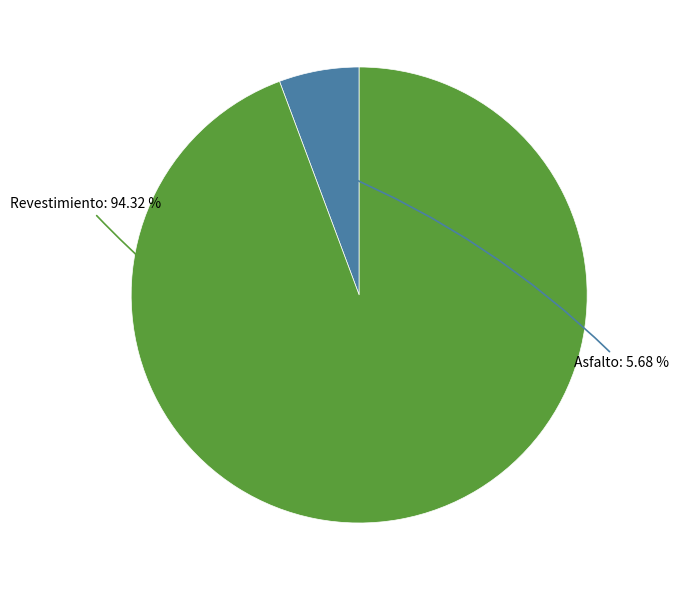

Does any single category account for the majority?

Yes